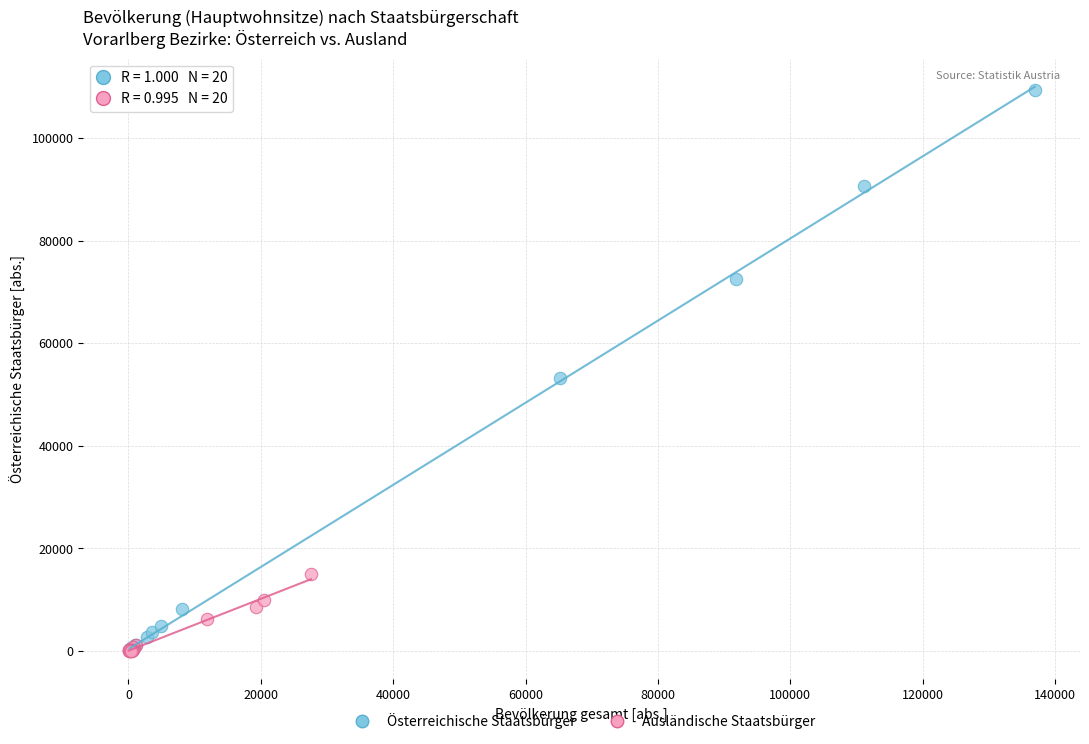

Which series has the largest Y range (max minus min)?

Österreichische Staatsbürger